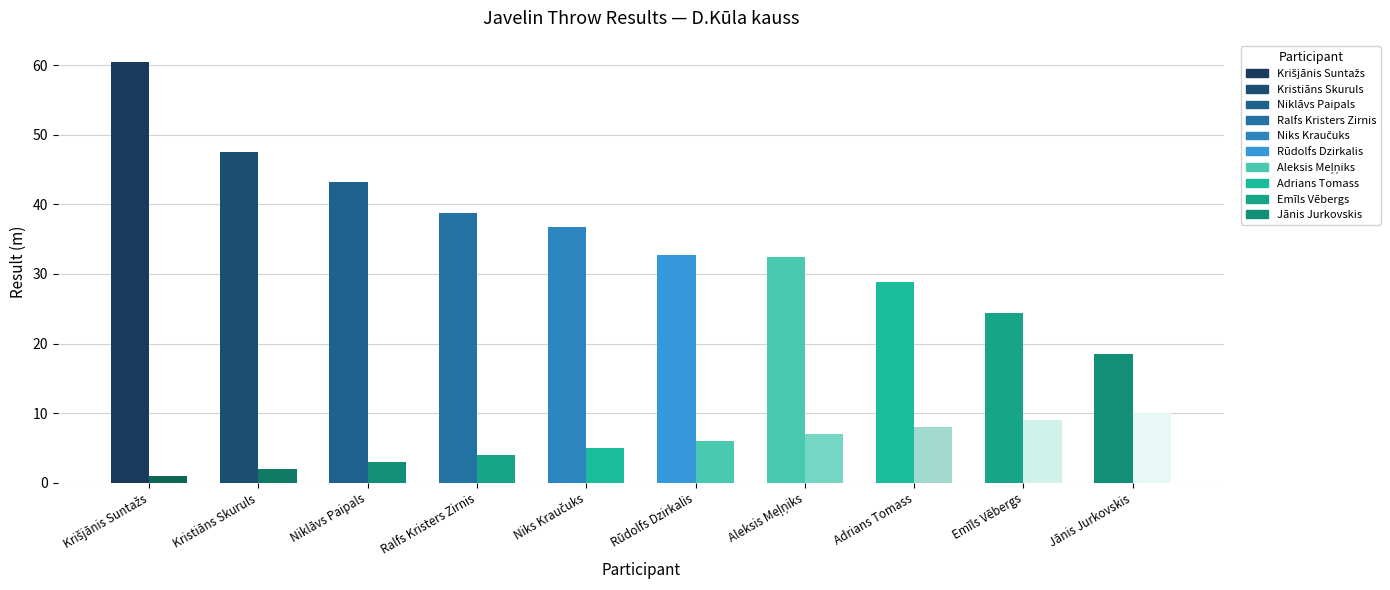

What is the value of the Result (m) bar at the 7th from the left?

32.4